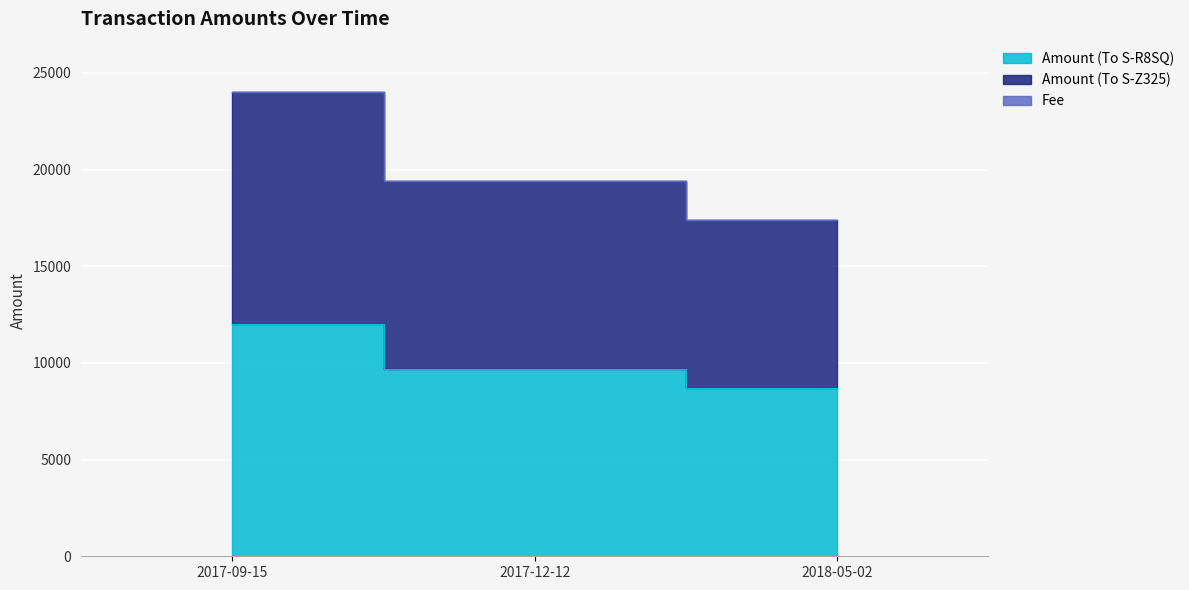

The value of Amount (To S-R8SQ) at 2018-05-02 is 8699. True or false?

True